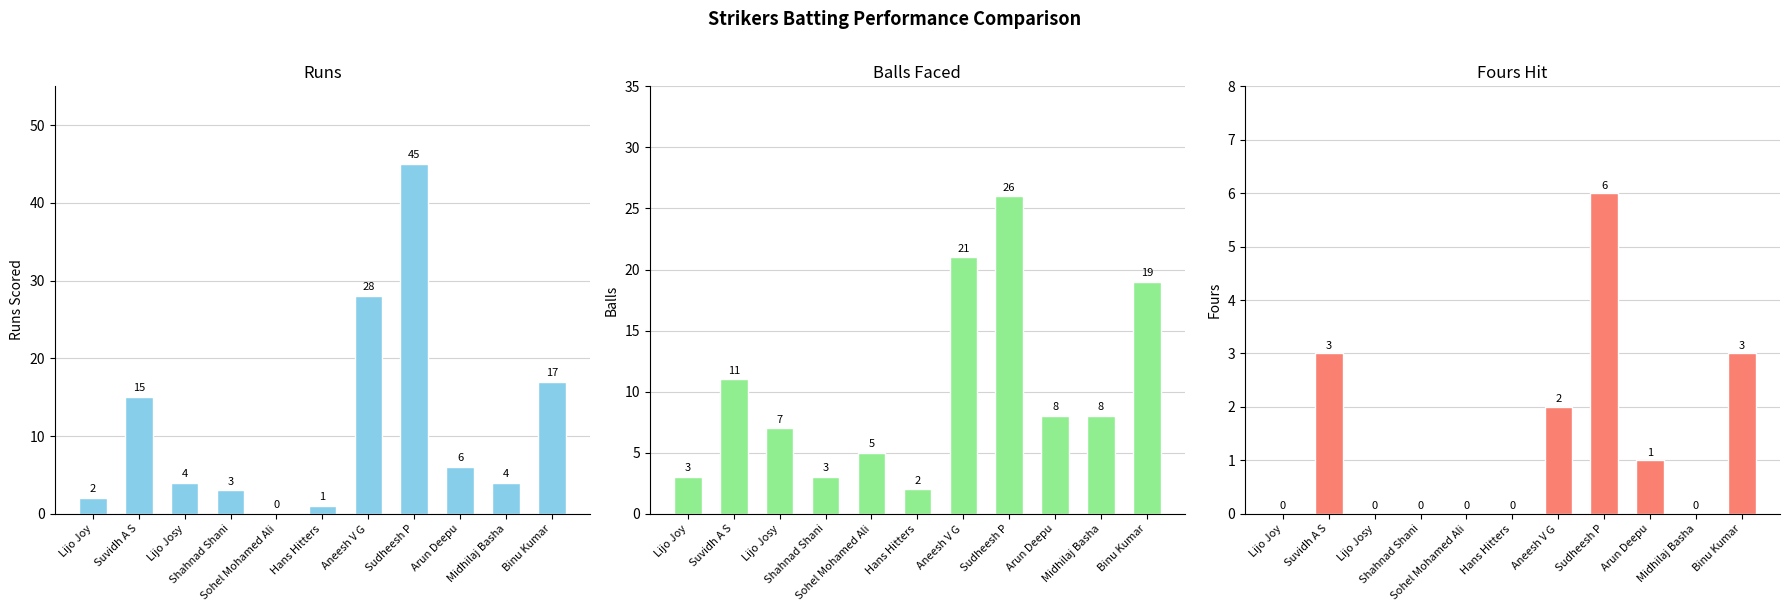

What is the value of the Balls bar at the 1st from the left?

3